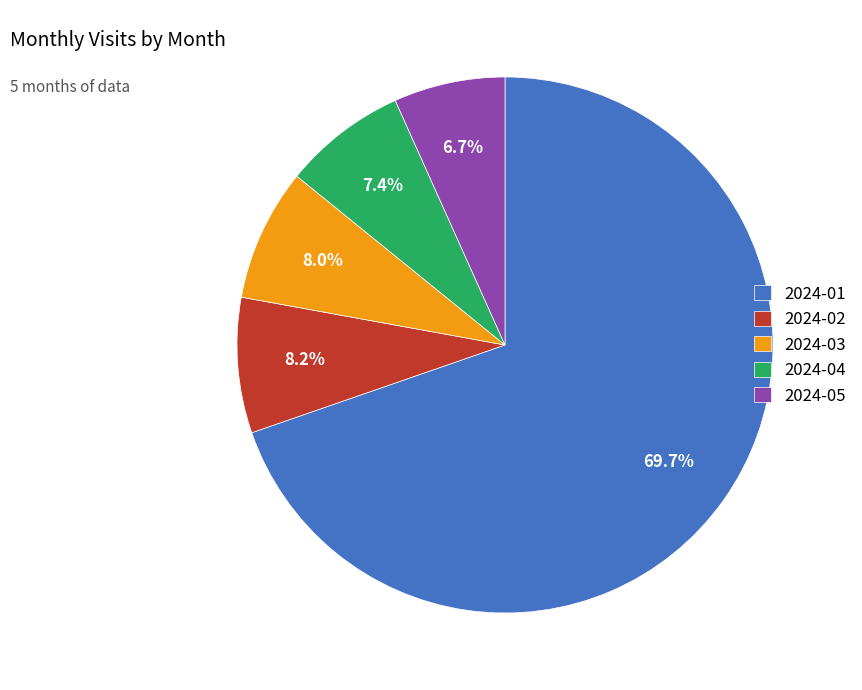

Approximately how many times larger is the value at 2024-02 compared to 2024-01?

0.1